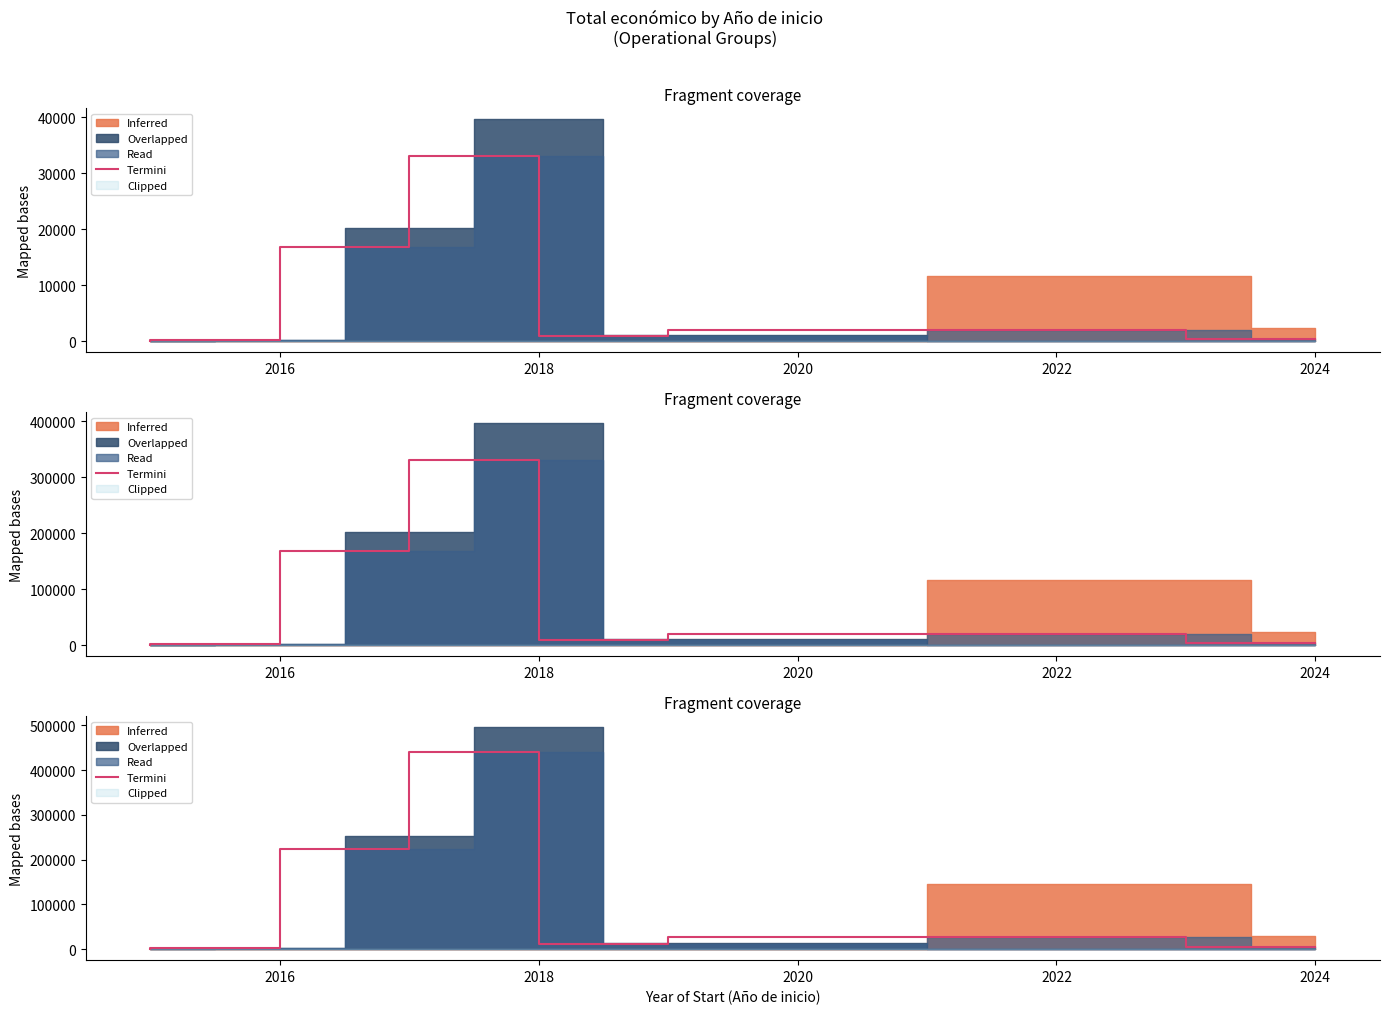

What is the change in value from 2018 to 2024?

-197829.9